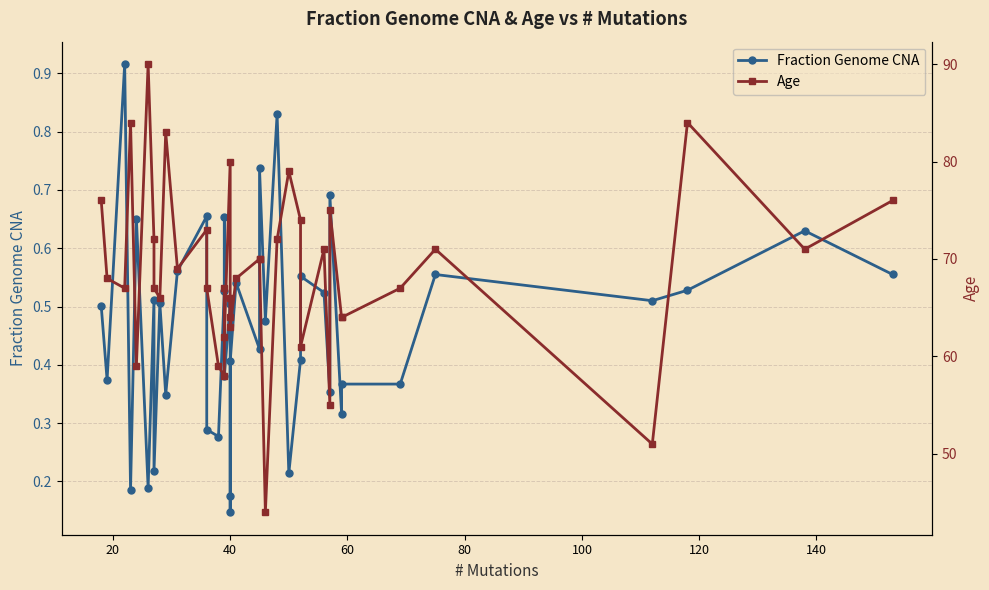

Which series has the widest spread of values?

Age